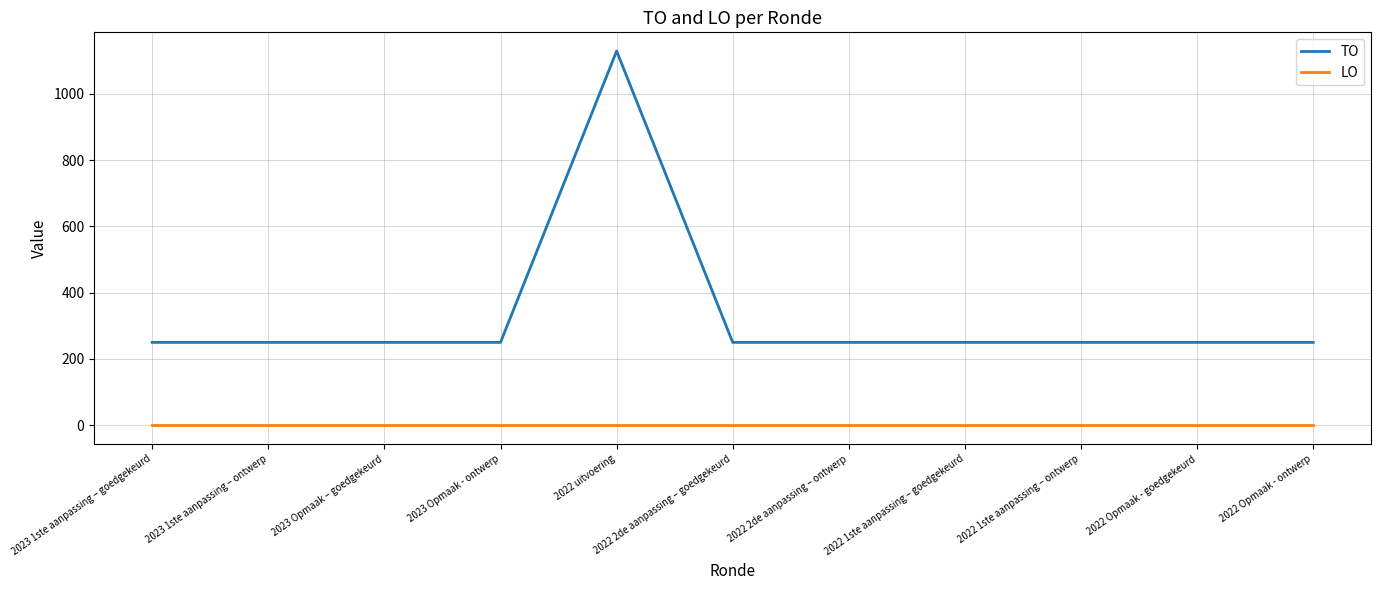

What is the minimum value for TO?

250